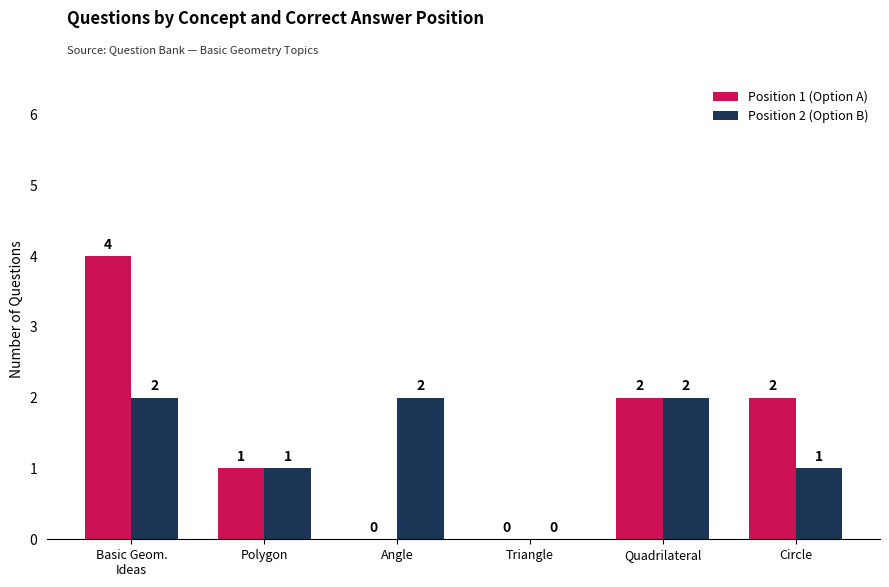

Does the chart contain stacked bars?

No